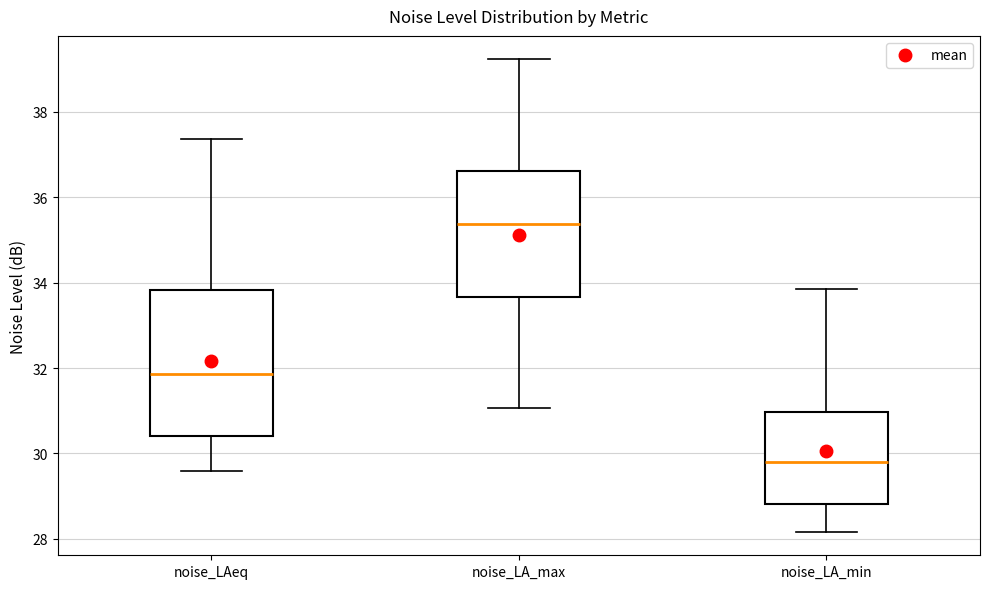

Where is the lower edge of the box for noise_LA_min on the y-axis? The values are not printed on the chart, so give them approximately, as read against the axis.

28.8